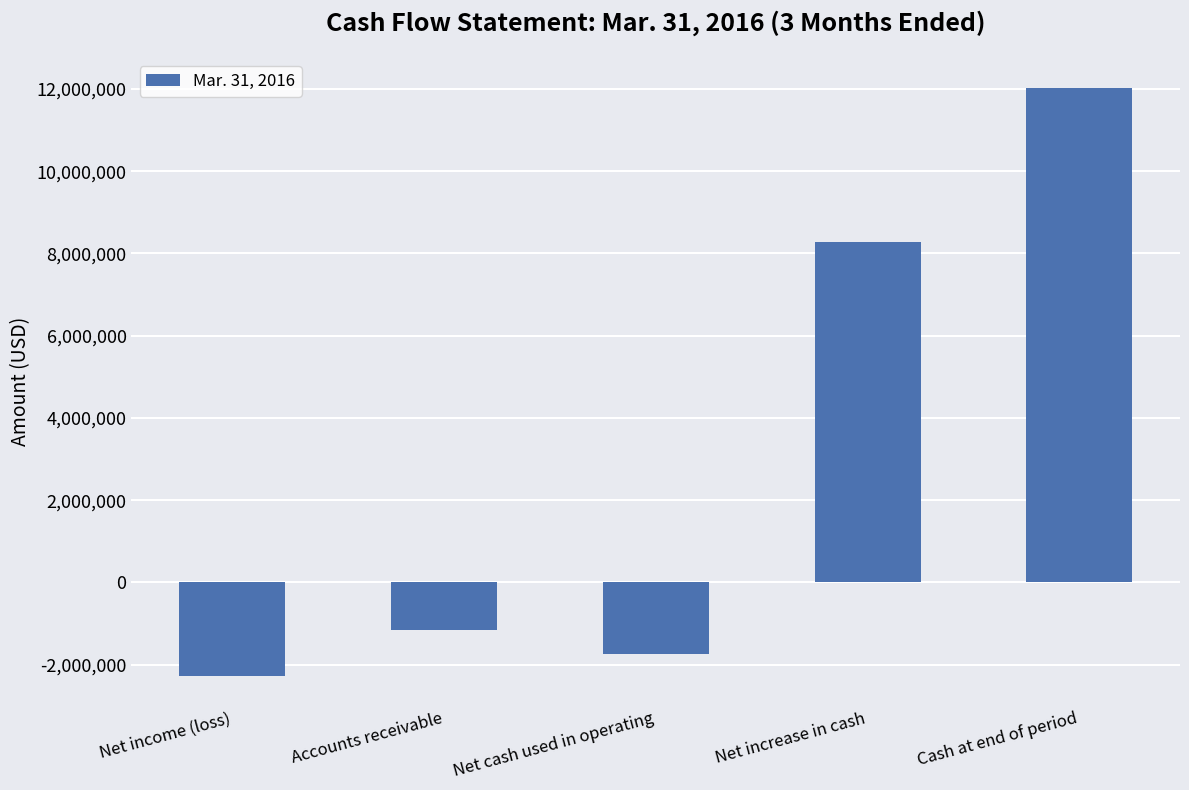

What is the sum of the values at Cash at end of period and Net increase in cash?

20301743